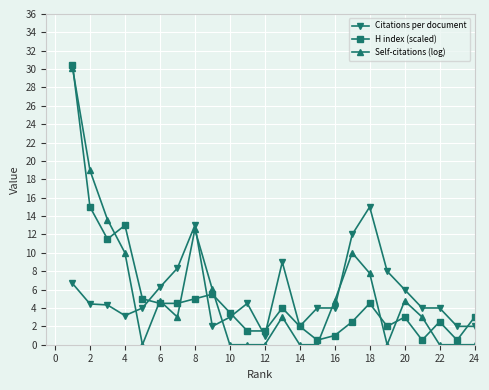

True or false: Citations per document has more than 2 interior local peaks.

True